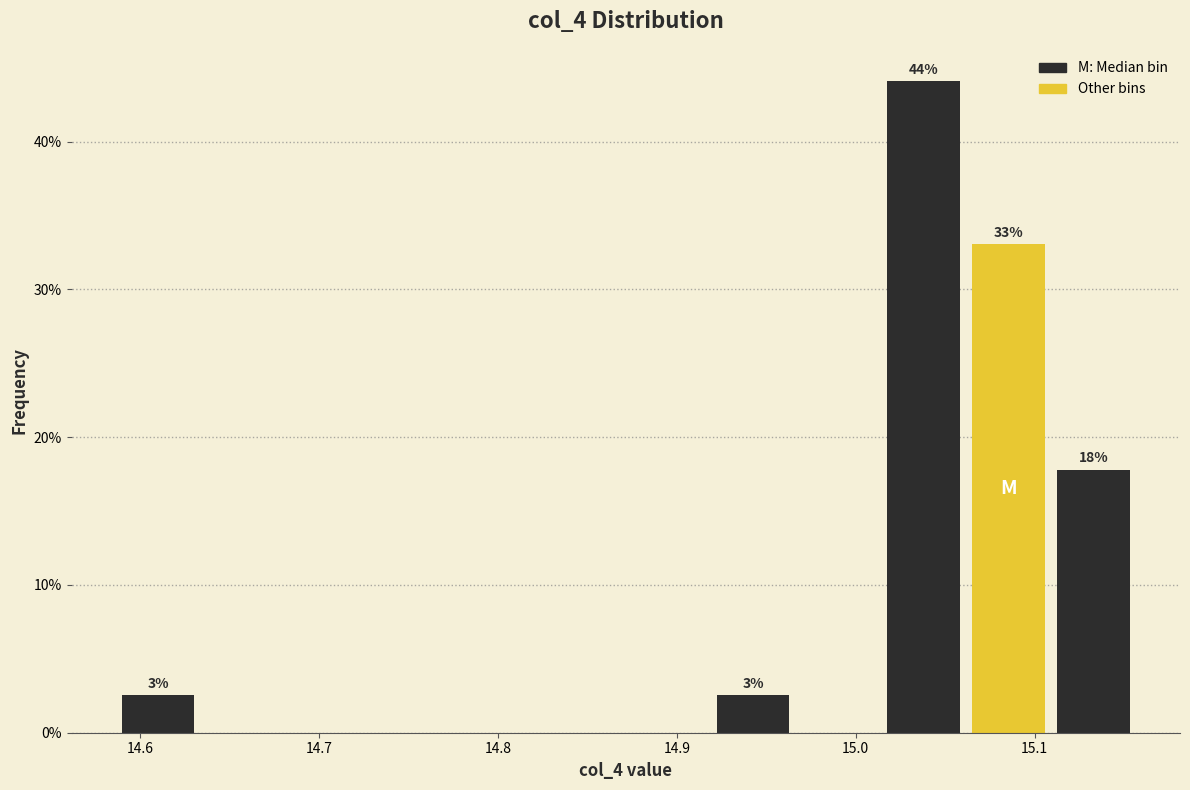

Over which range of the x-axis is the bar tallest?

15.01 to 15.06